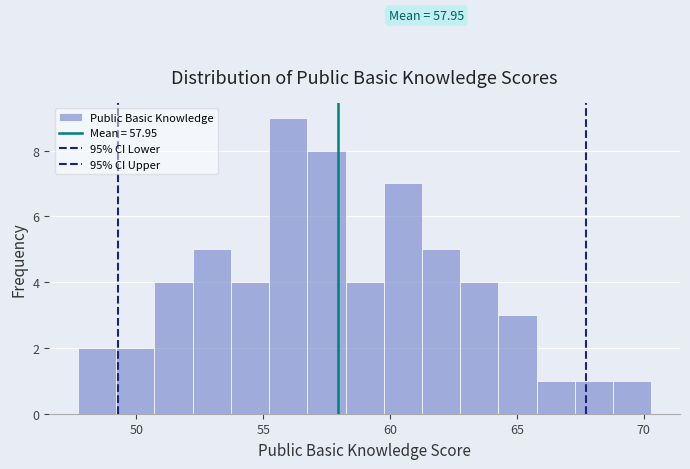

Around what value on the x-axis is the tallest bar? Give the approximate position of its centre, as read against the axis.

56.0